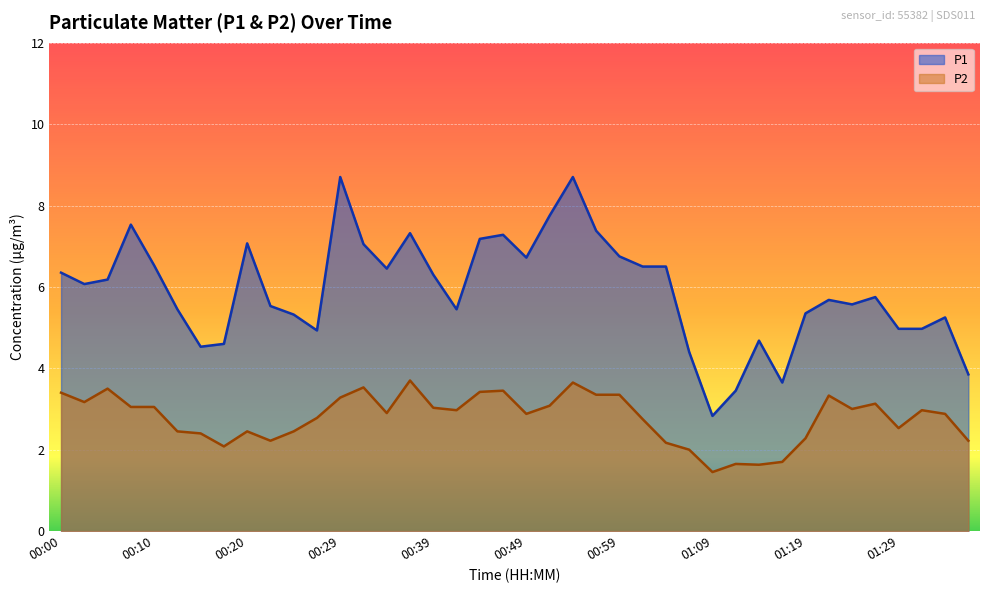

In P1, how many points are lower than both neighbors (excluding endpoints)?

9